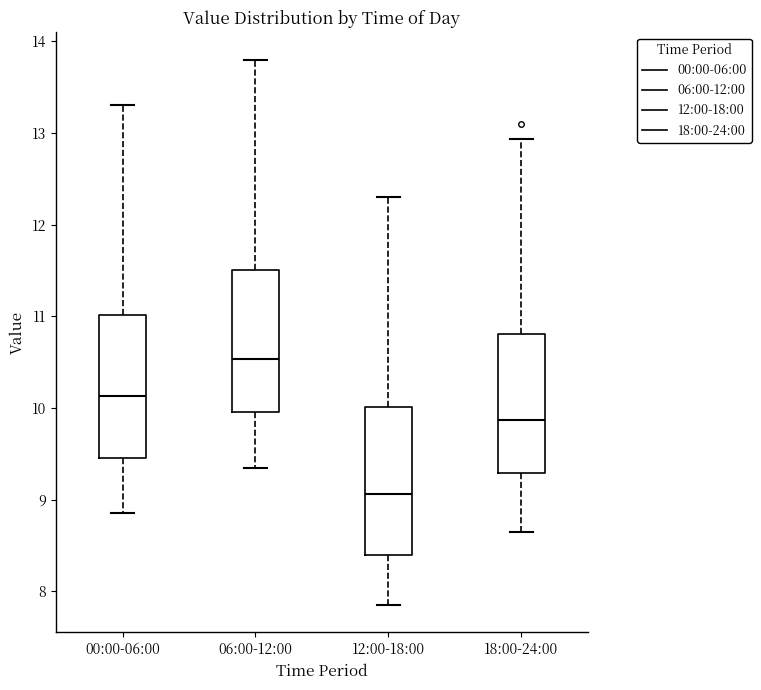

Where does the upper whisker of the box for 06:00-12:00 end on the y-axis? The values are not printed on the chart, so give them approximately, as read against the axis.

13.8